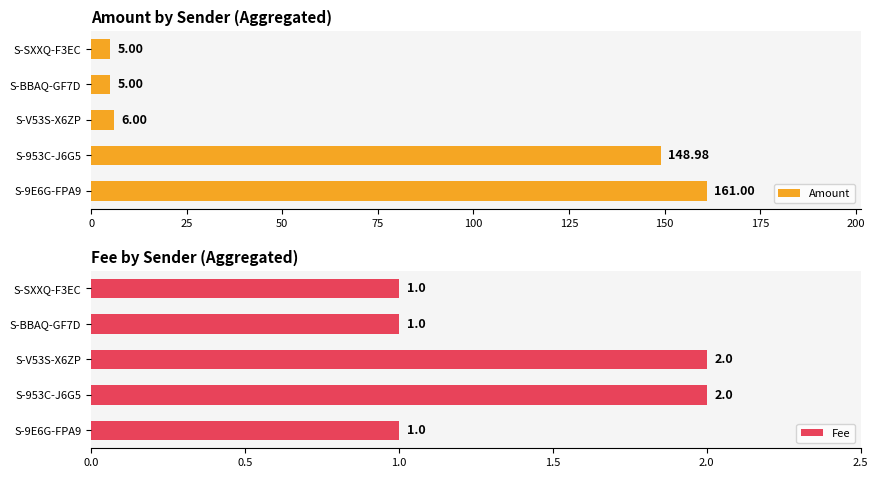

Does the chart contain stacked bars?

No